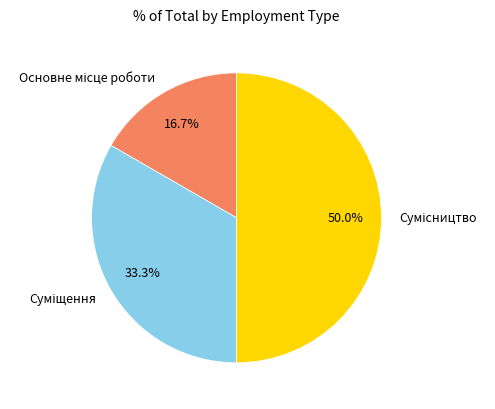

To the nearest percent, what is the combined percentage of Сумісництво and Основне місце роботи?

67%